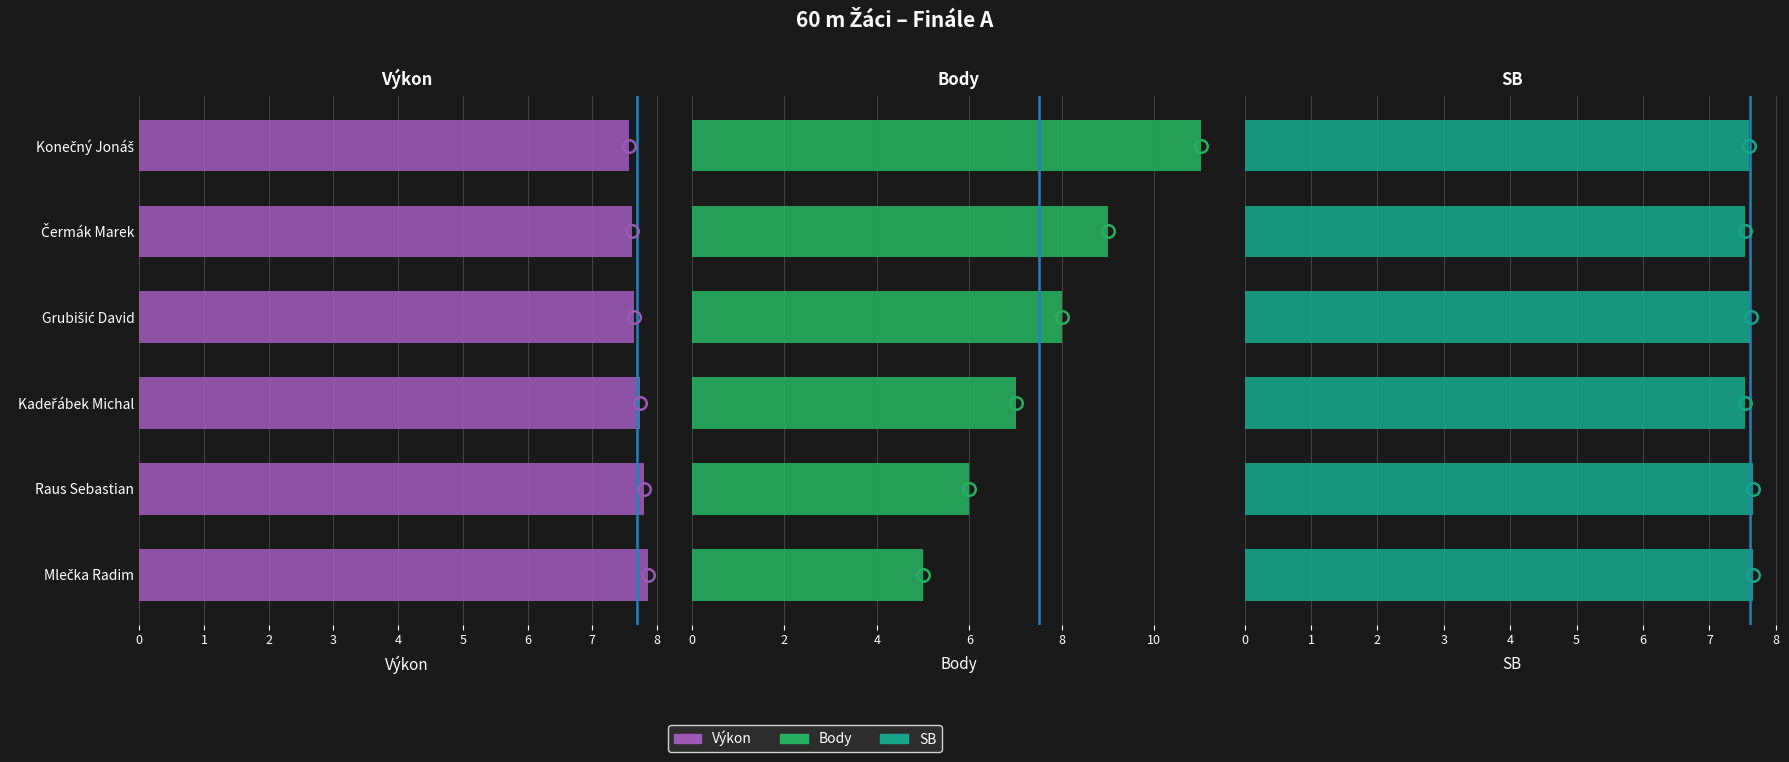

Between Čermák Marek and Mlečka Radim, which series saw the biggest shift?

Body